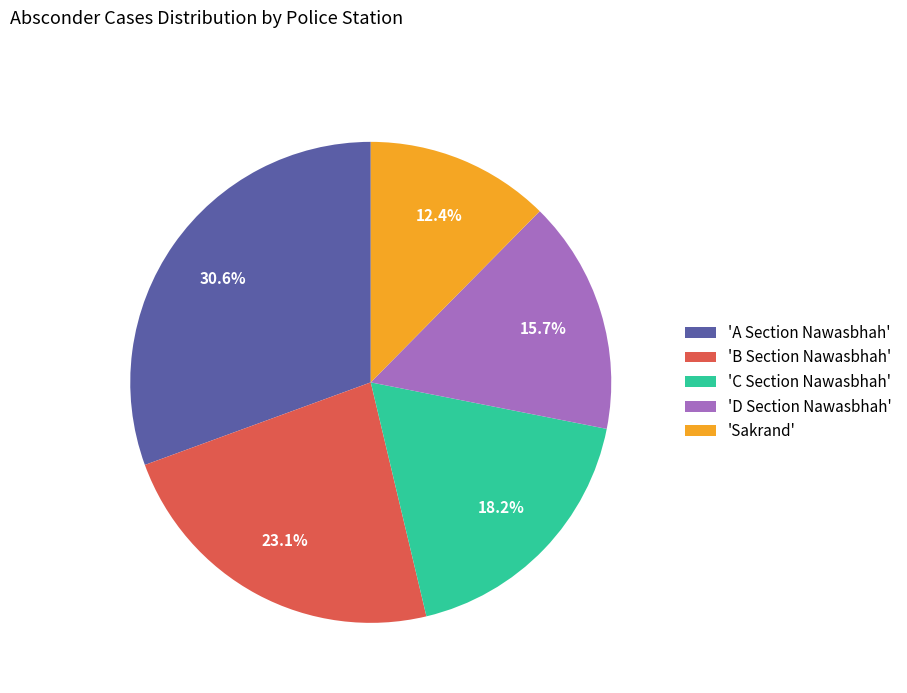

Combined, do 'A Section Nawasbhah' and 'C Section Nawasbhah' account for over 50%?

No